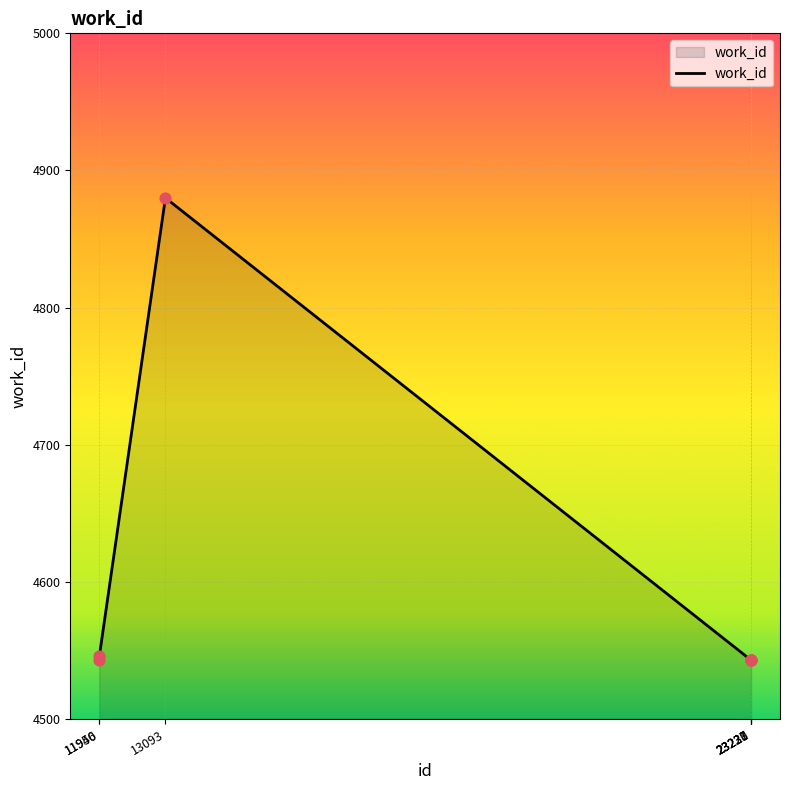

What is the change in value from 11950 to 23230?

-3